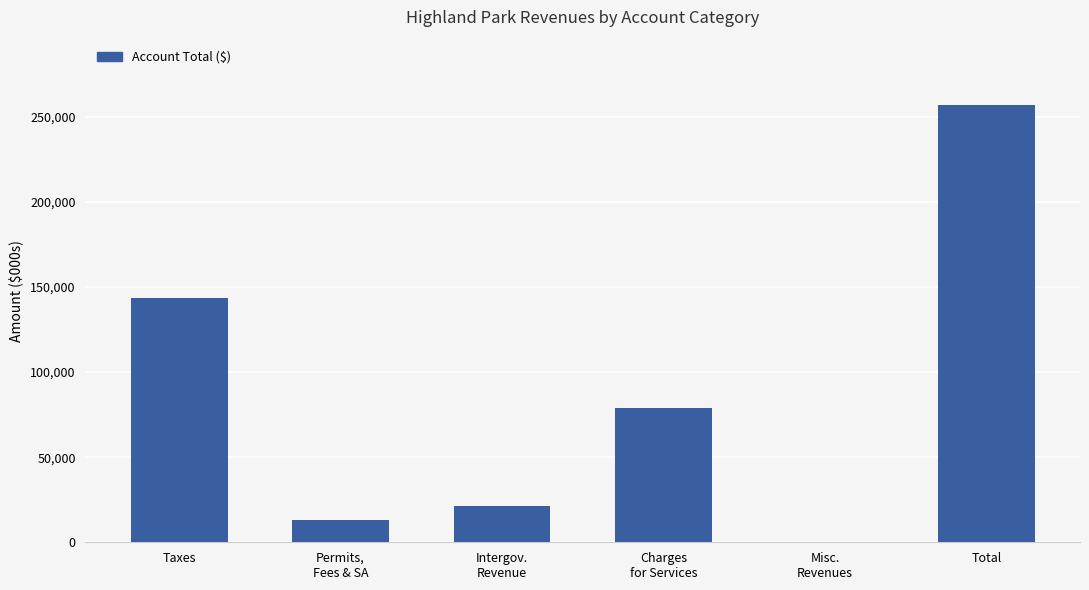

True or false: the data shows 362279 at Total.

False